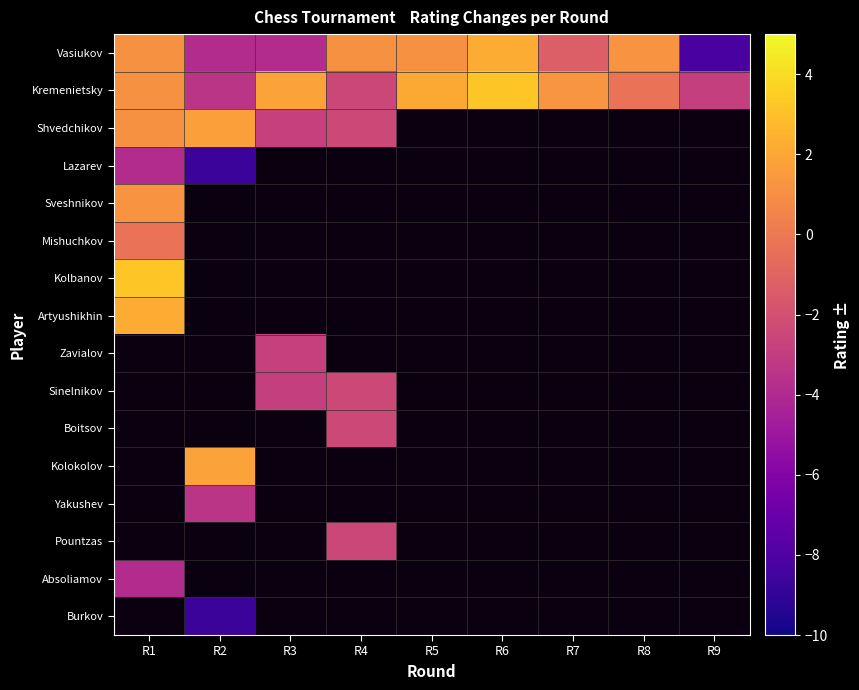

Which label corresponds to the largest value in the chart?

R6